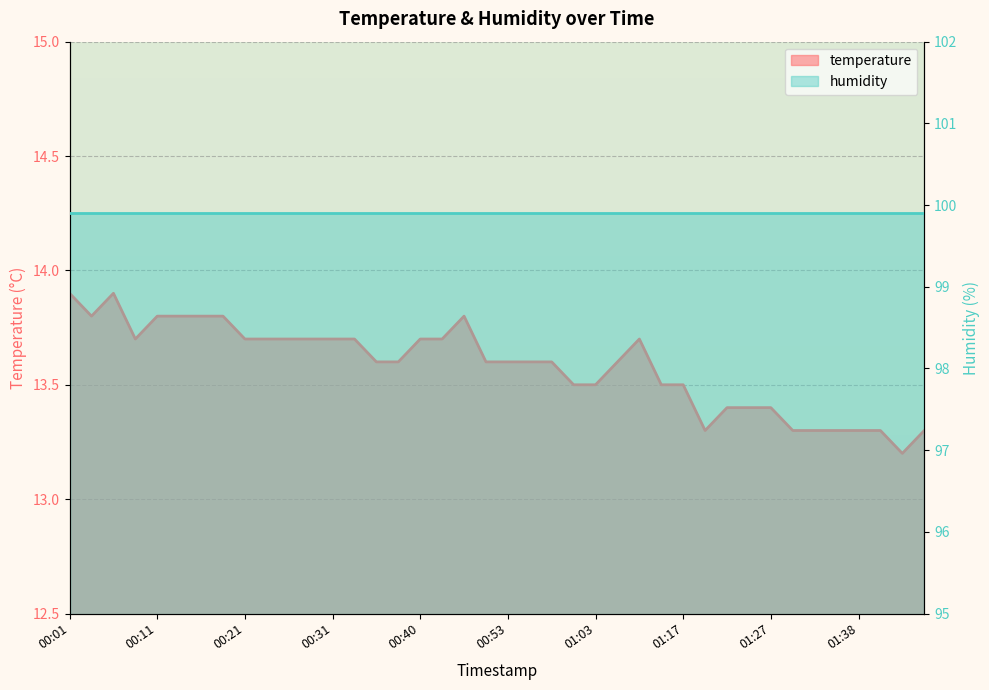

How many points are lower than both their immediate neighbors (excluding endpoints)?

4